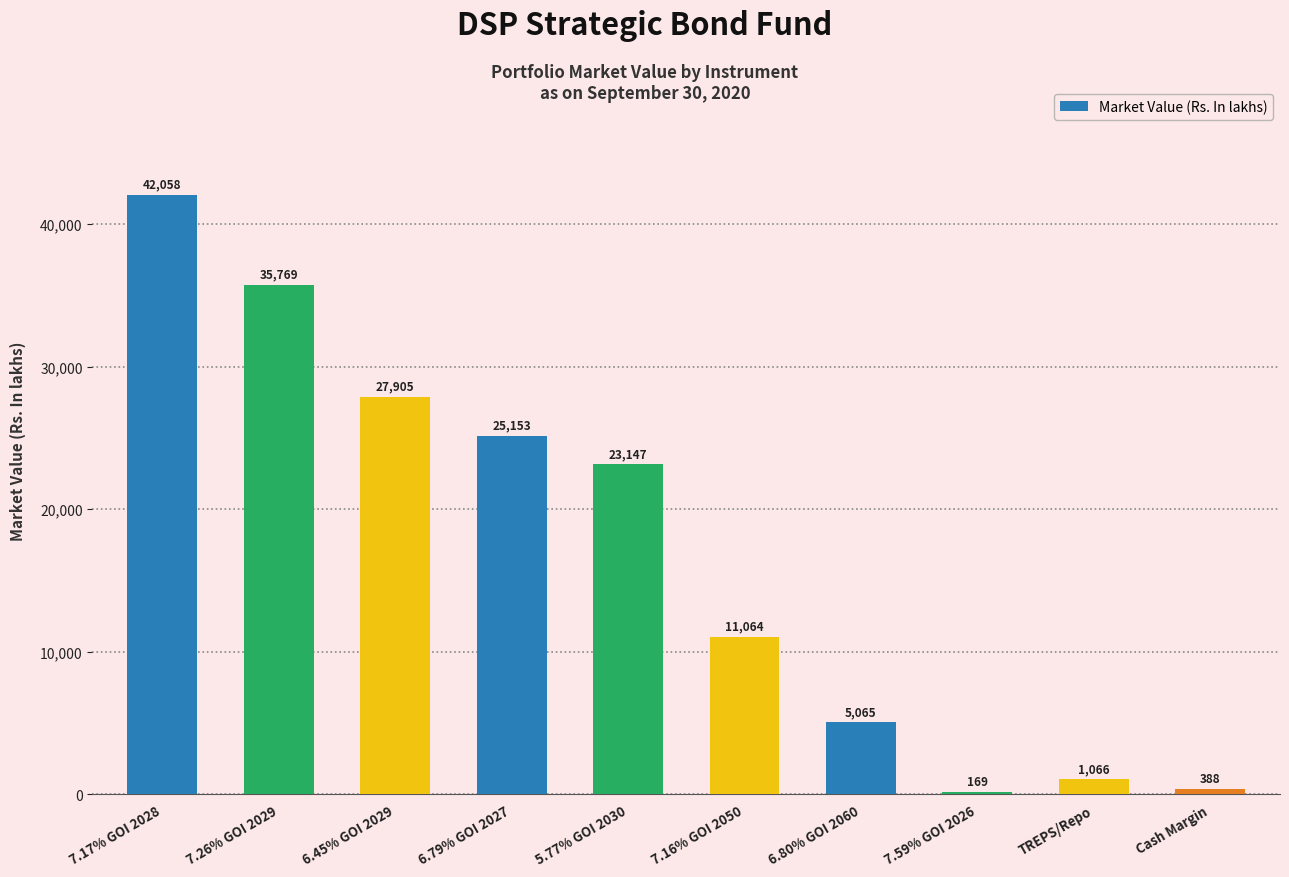

What is the sum of all values?

171782.9